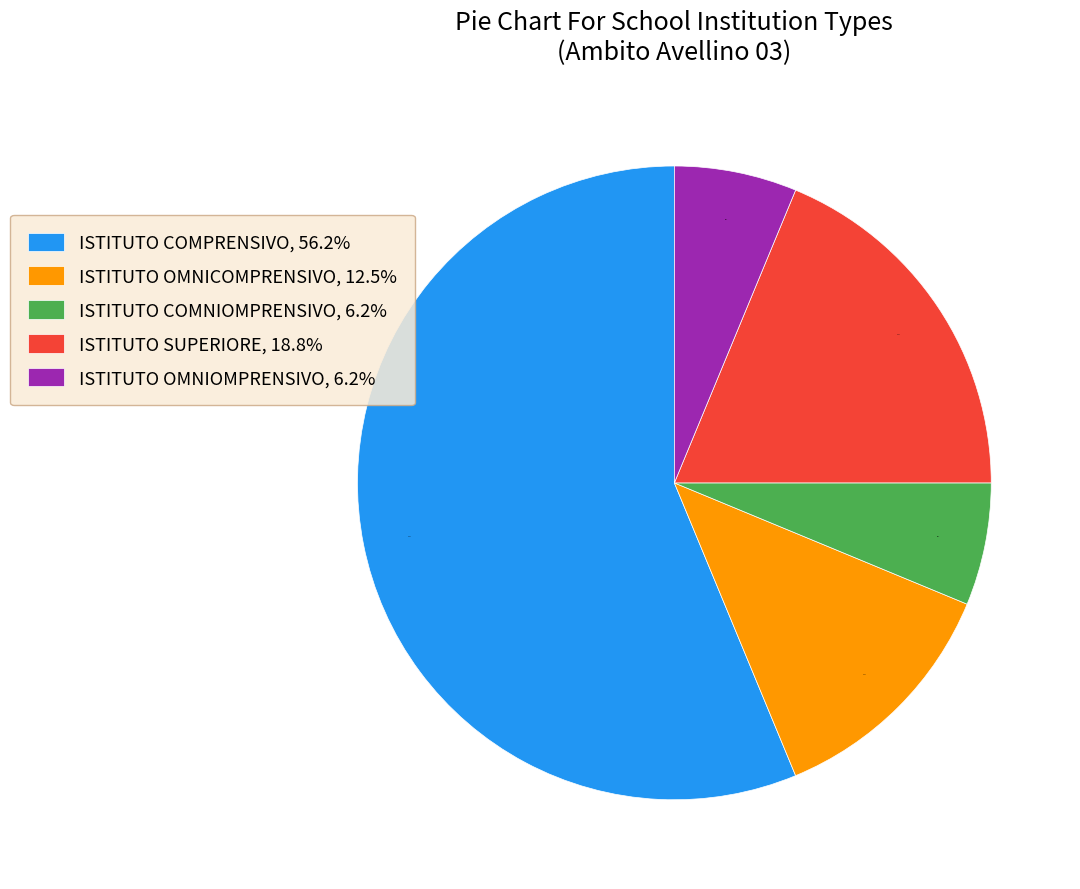

To the nearest percent, what portion does ISTITUTO COMPRENSIVO represent?

56%